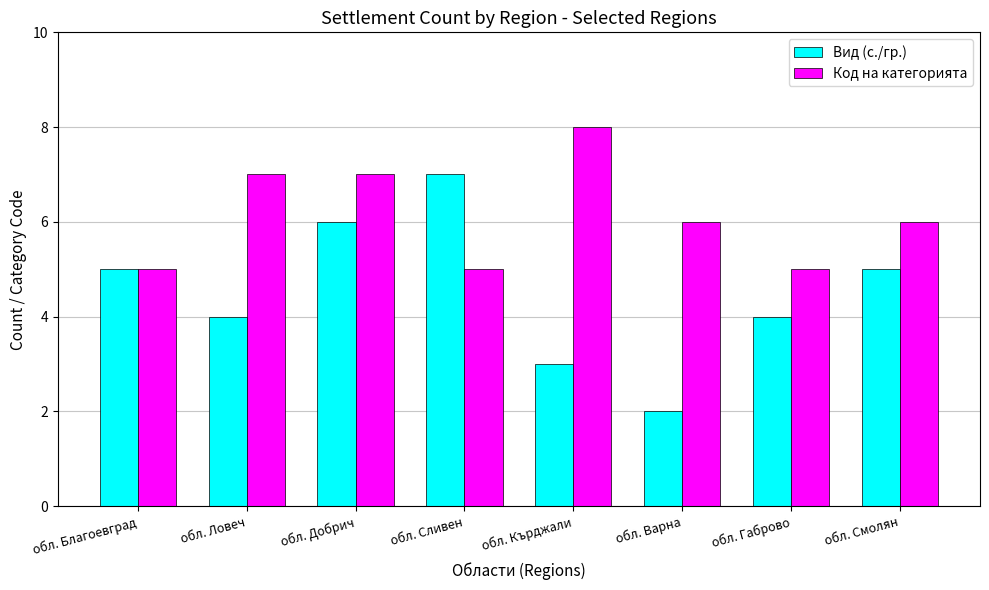

What is the label of the 3rd bar from the left?

обл. Добрич